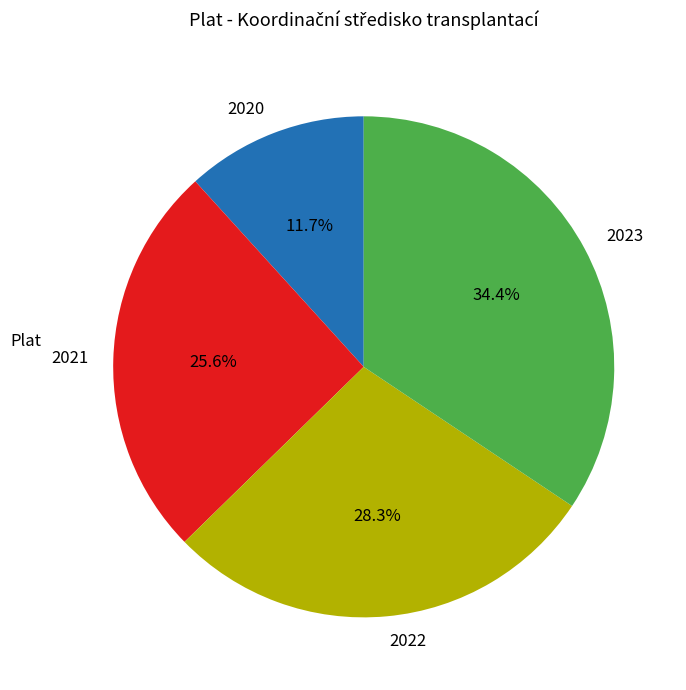

To the nearest percent, what percentage of the pie is 2021?

26%